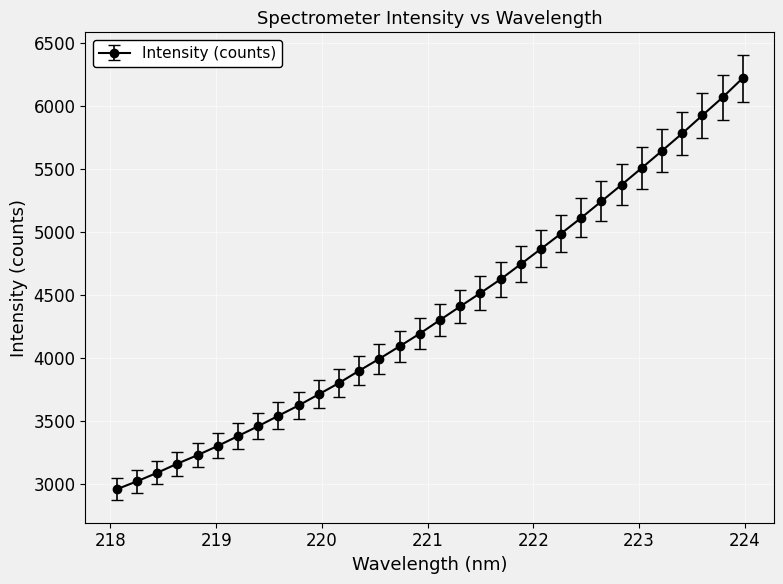

How many categories are shown in the chart?

32